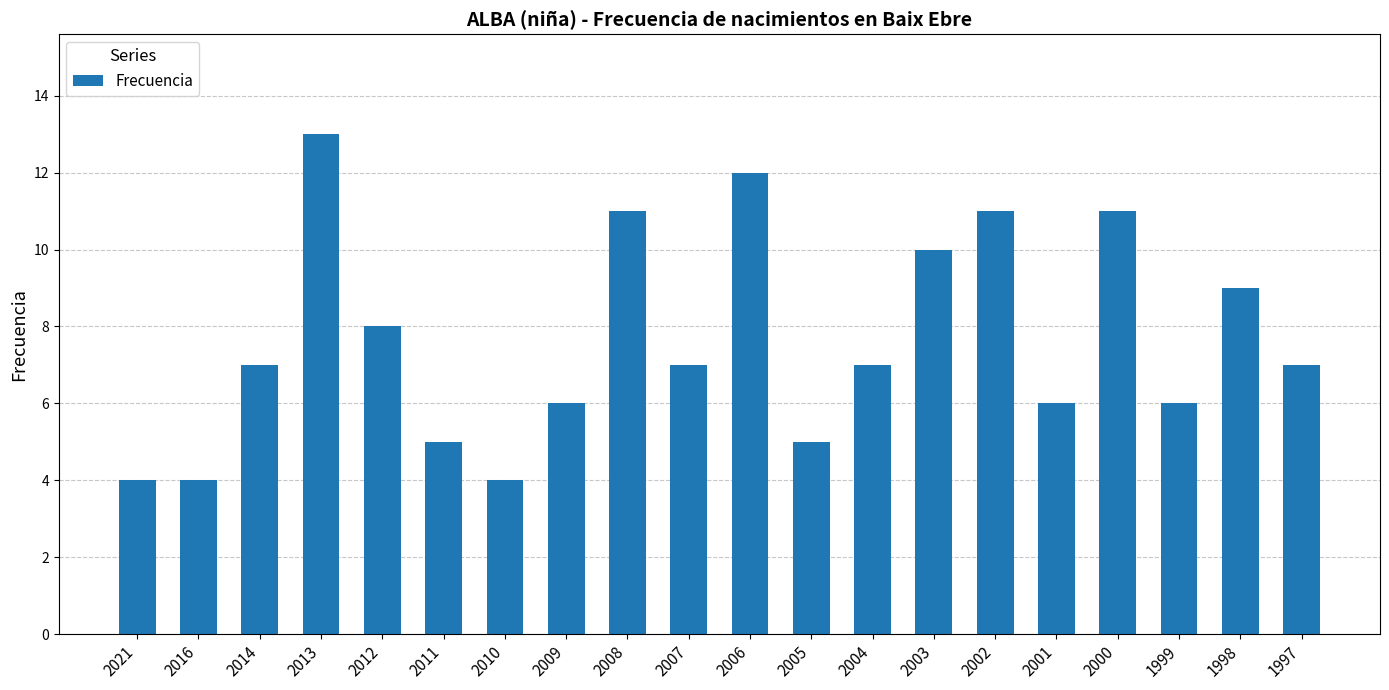

Approximately how many times larger is the value at 2012 compared to 2005?

1.6